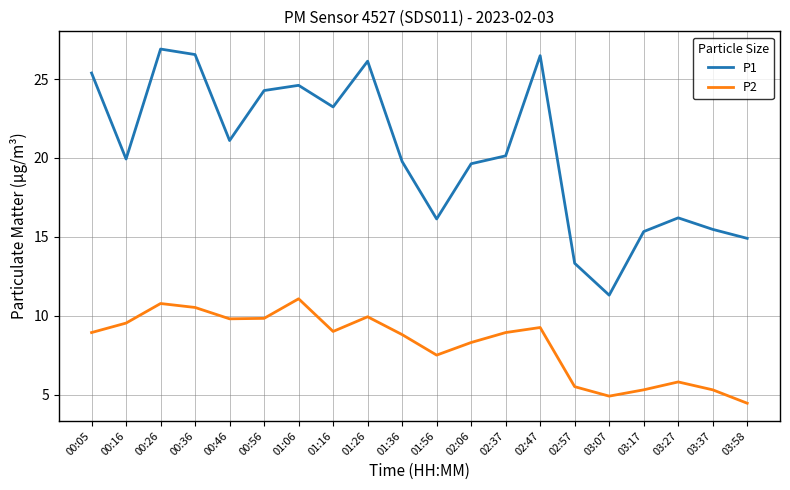

Rank the series by their average value, from lowest to highest.

P2, P1